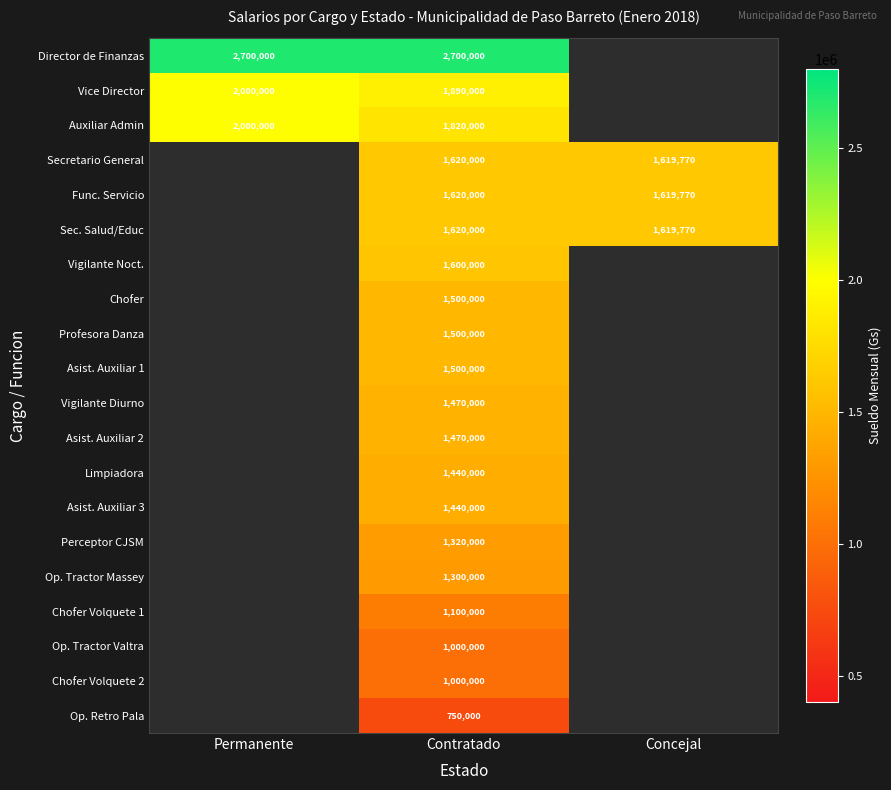

Is the value of Profesora Danza at Contratado greater than the value of Op. Retro Pala at Contratado?

Yes